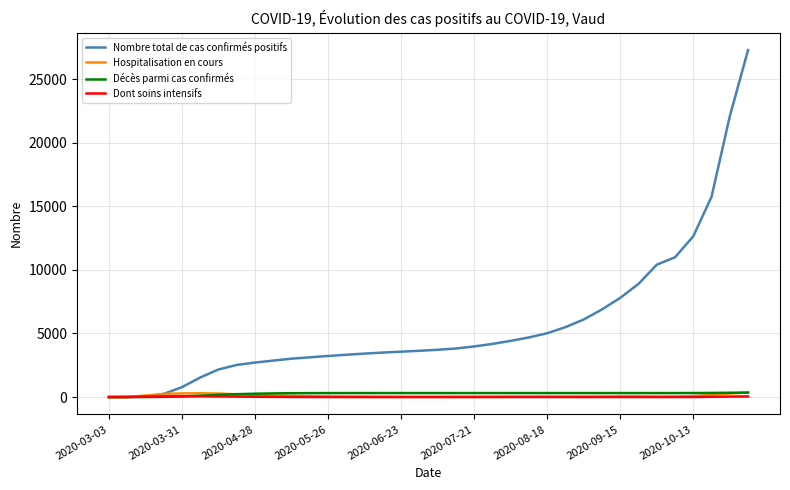

Which series has the largest range (max minus min)?

Nombre total de cas confirmés positifs